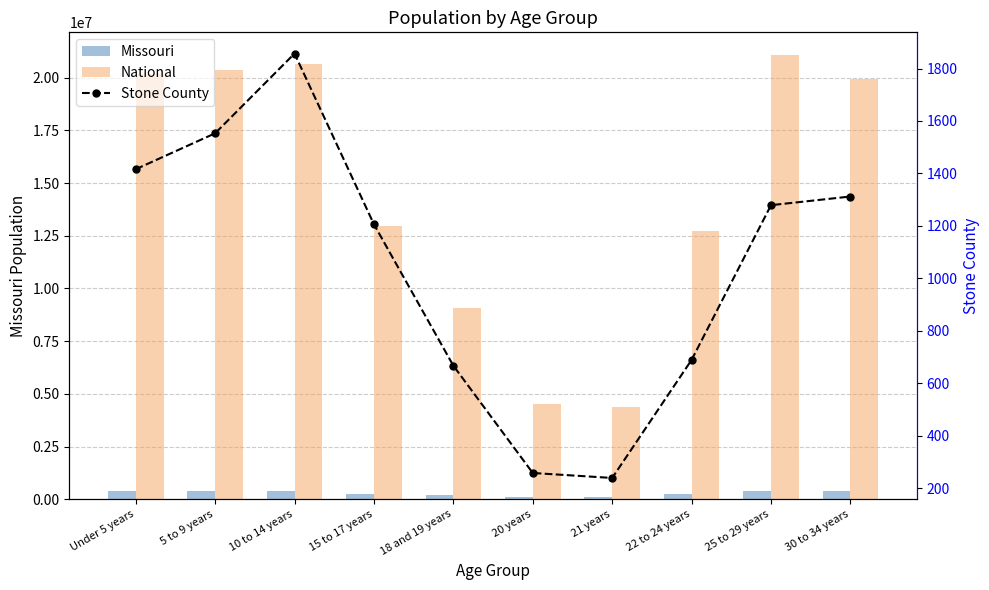

Reading right to left, transcribe all the data shown in this chart.

Missouri: 372228	403239	243250	83511	86528	175975	247811	396925	390463	390237
National: 19962099	21101849	12712576	4354294	4519129	9086089	12954254	20677194	20348657	20201362
Stone County: 1312	1279	689	239	258	667	1206	1857	1553	1416